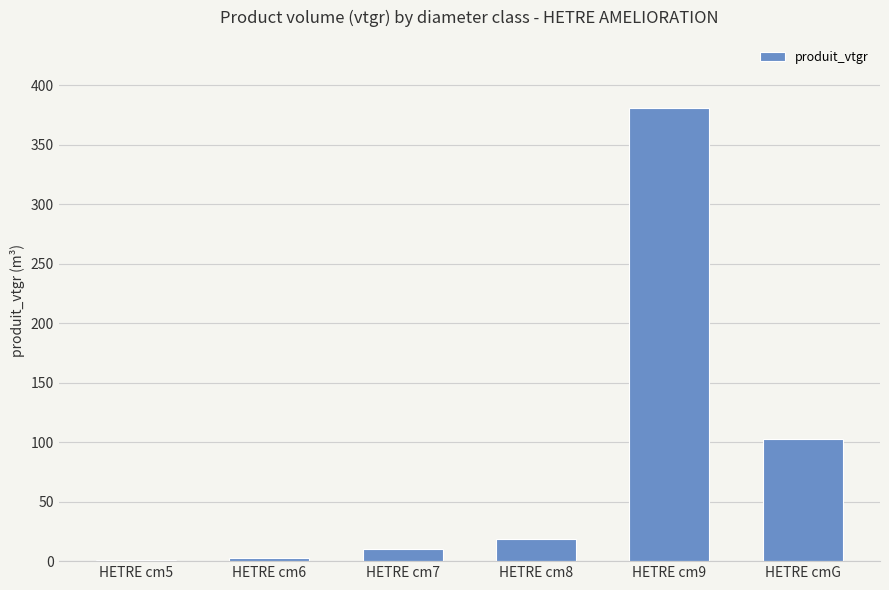

How many data points does each series have?

6